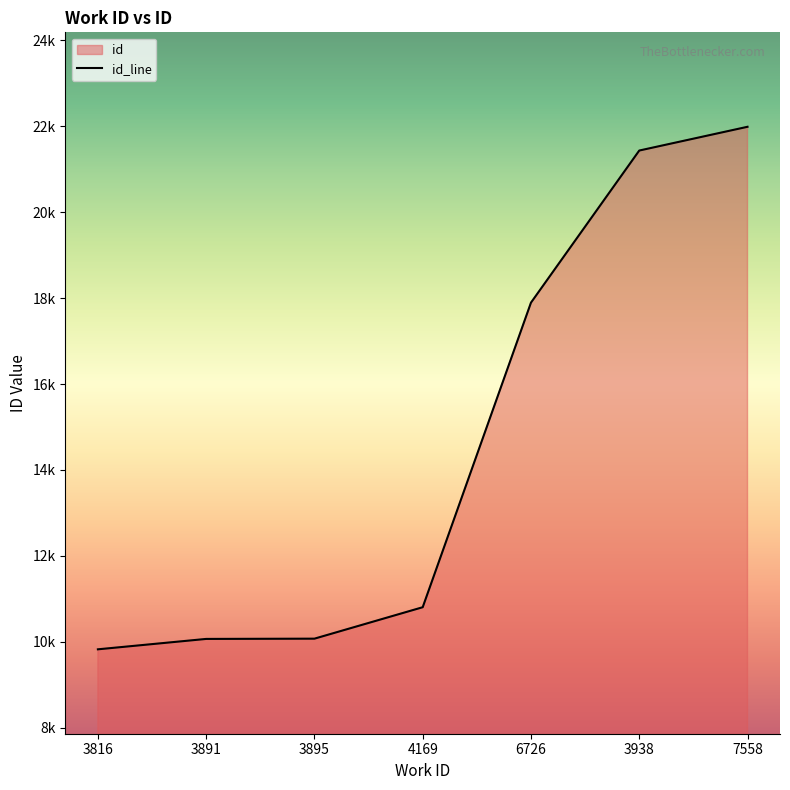

What is the label of the 2nd point from the left?

3891